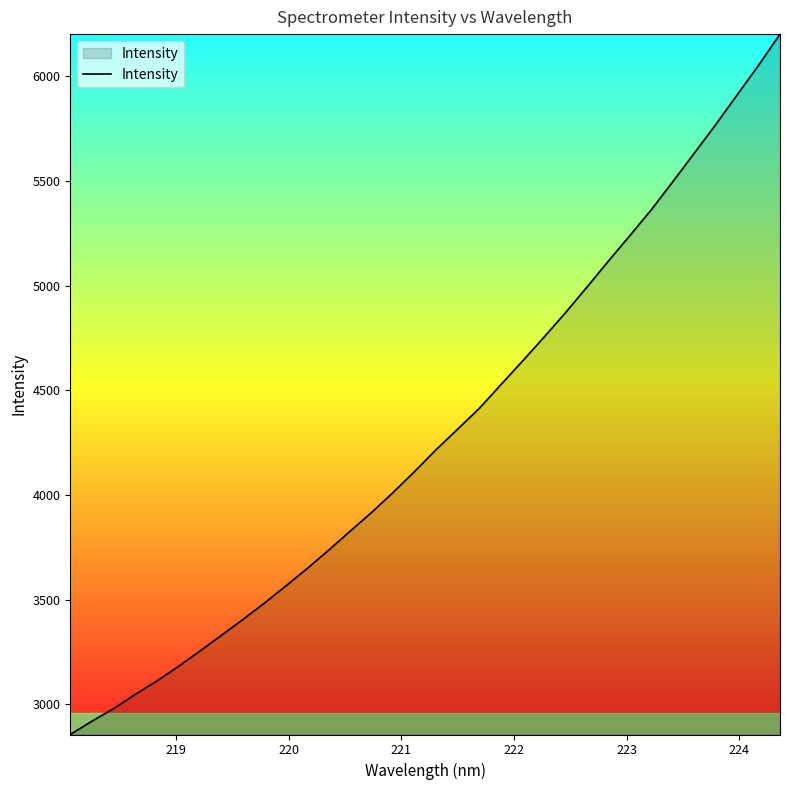

True or false: there are more than 0 points higher than both neighbors.

False